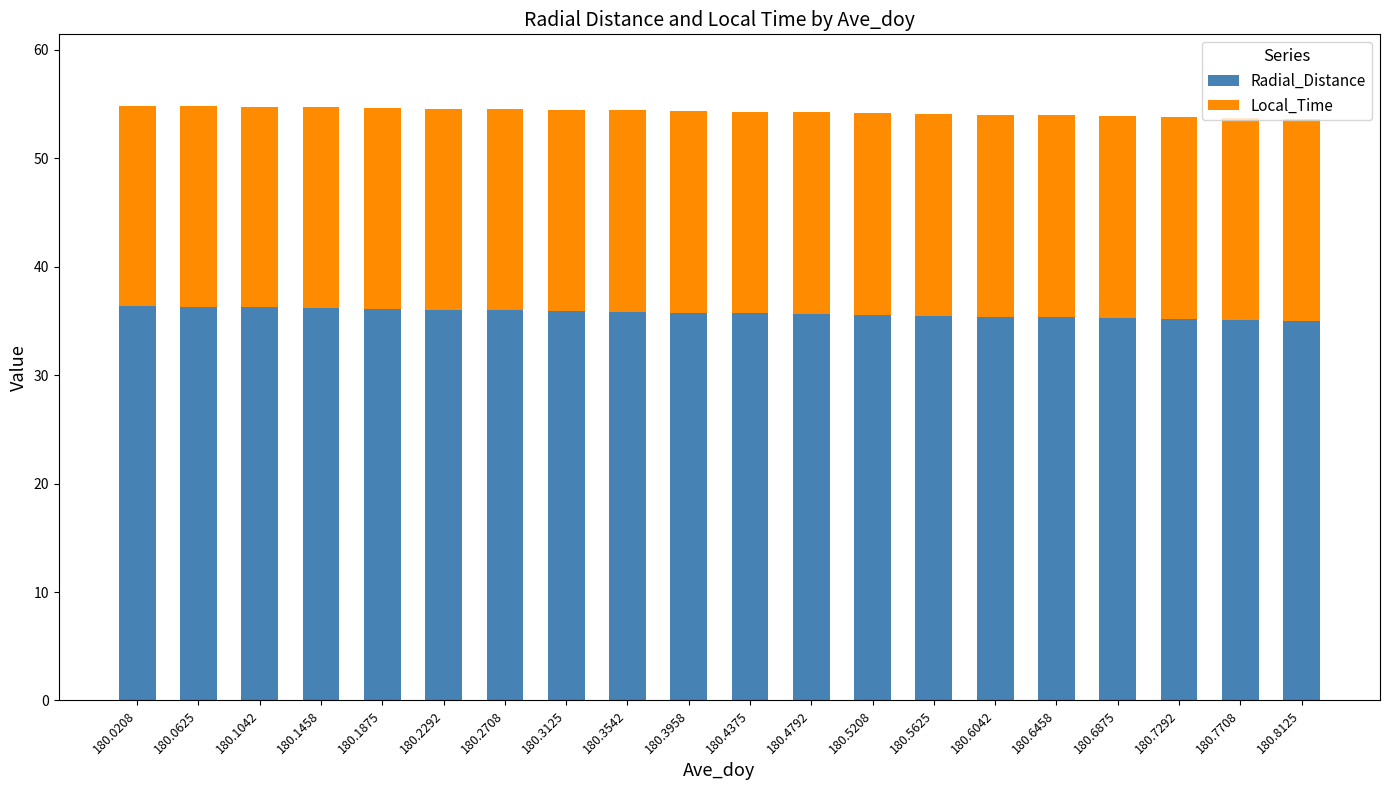

What is the total value across all series at 180.6875?

53.9